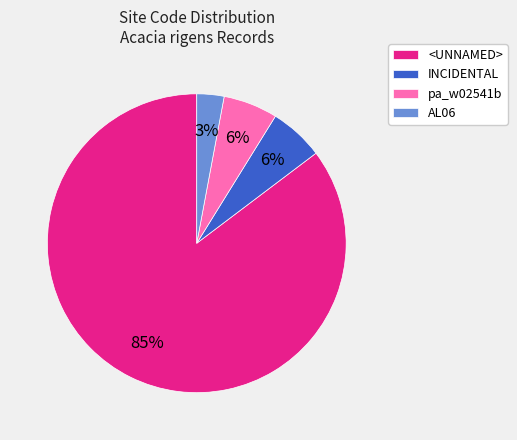

How many segments does this pie chart have?

4